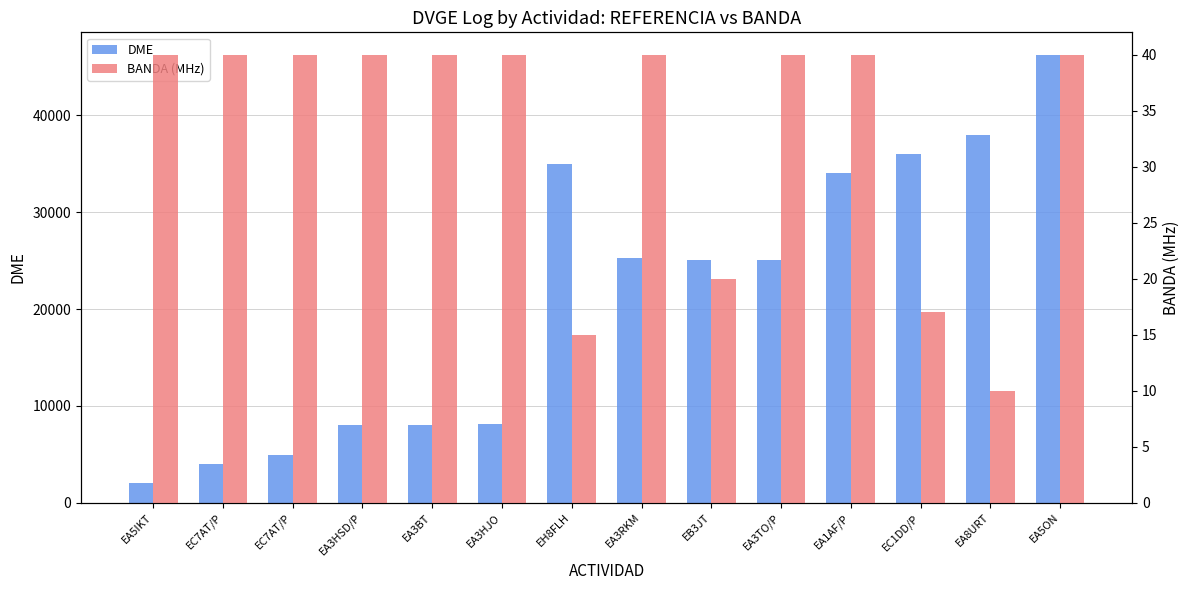

Reading left to right, transcribe all the data shown in this chart.

DME: 2009	4013	4902	8023	8054	8134	35014	25232	25022	25101	34022	36028	38018	46259
BANDA (MHz): 40	40	40	40	40	40	15	40	20	40	40	17	10	40